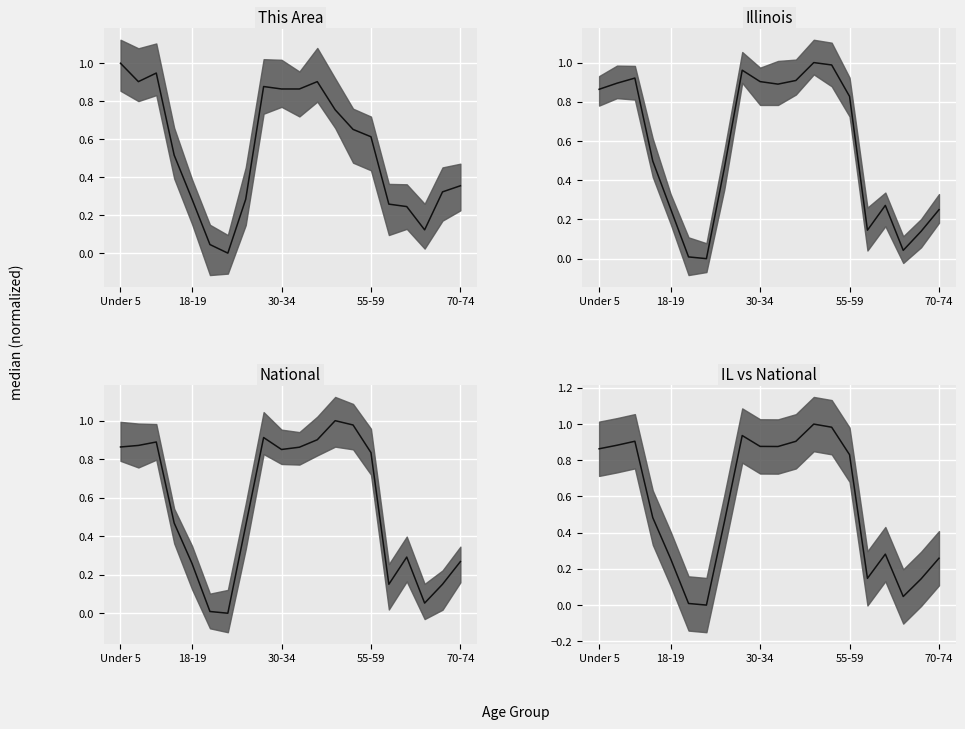

Rank the series at 5 from highest to lowest value.

This Area median, National median, IL vs National median, Illinois median